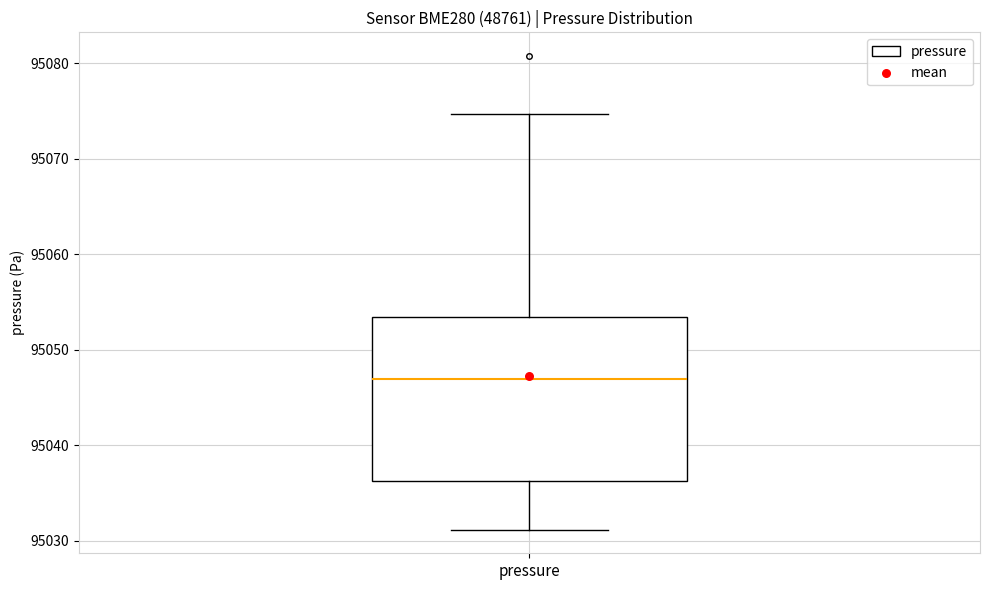

Transcribe this box plot: give where the median line is, the range the box spans, and where the two whiskers end, as read against the y-axis. The values are not printed on the chart, so give them approximately, as read against the axis.

median 95047, box 95036 to 95053, whiskers 95031 to 95075